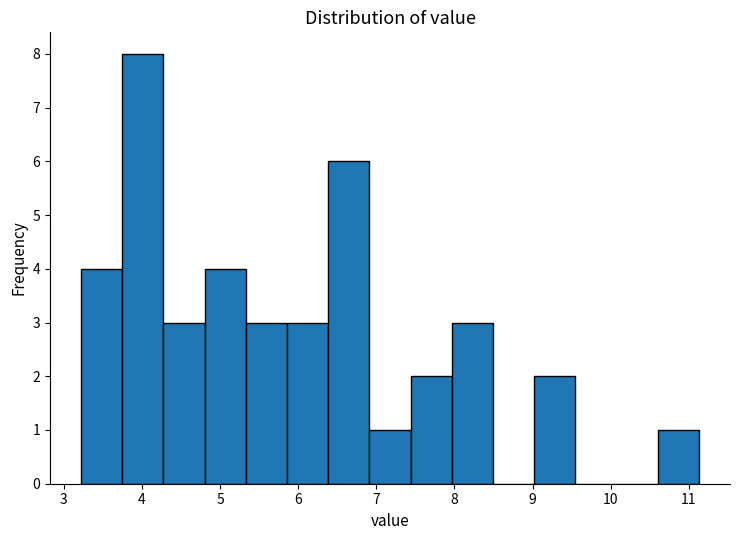

Which range on the x-axis has the tallest bar?

3.7 to 4.3